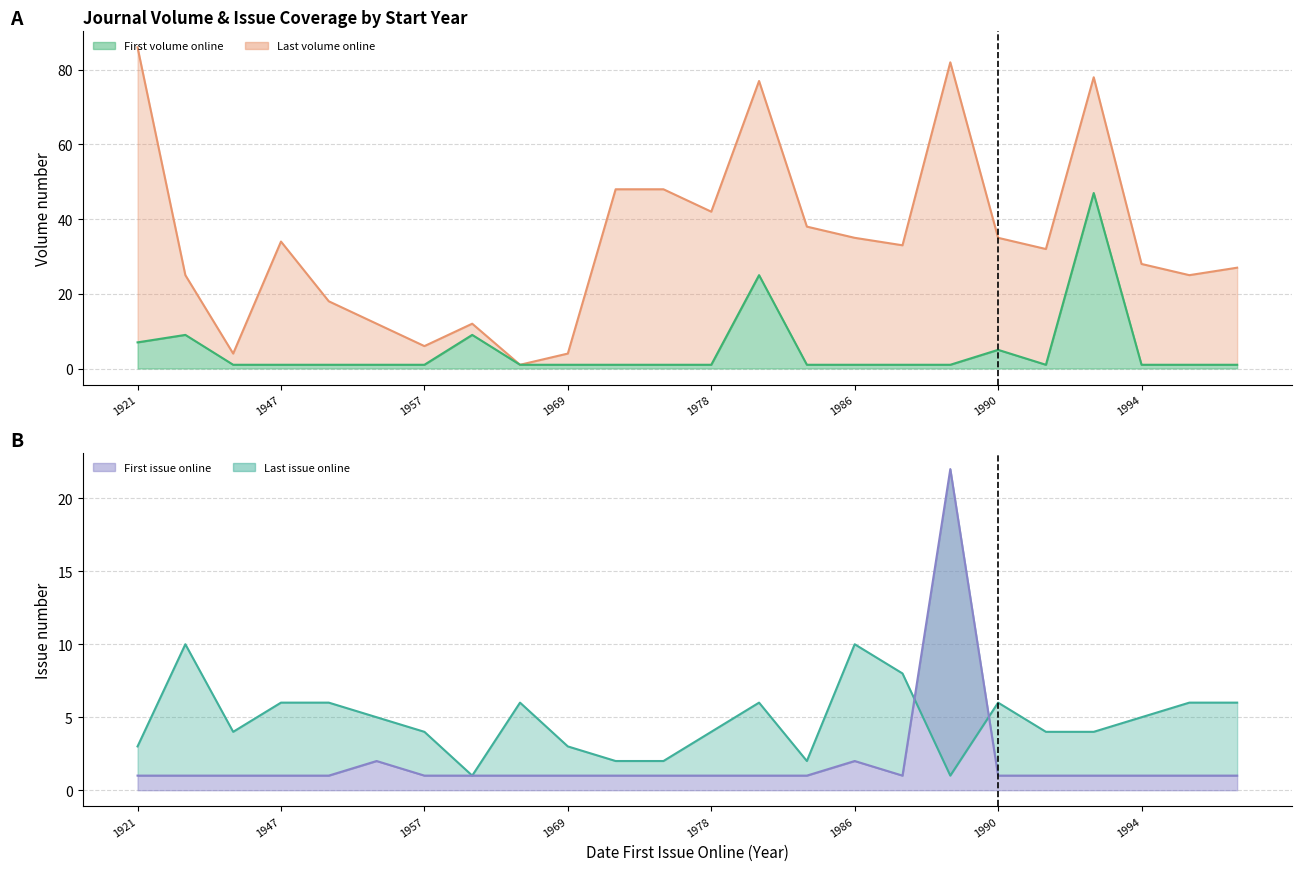

What is the greatest value displayed?

86